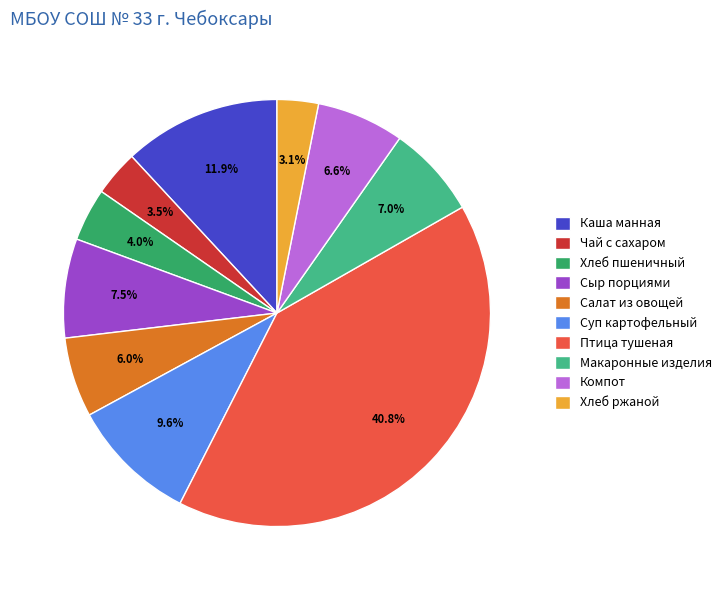

How many slices are in this pie chart?

10